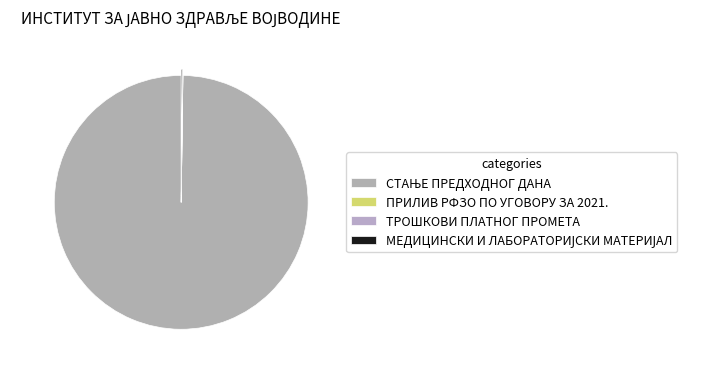

To the nearest percent, what portion does СТАЊЕ ПРЕДХОДНОГ ДАНА represent?

100%